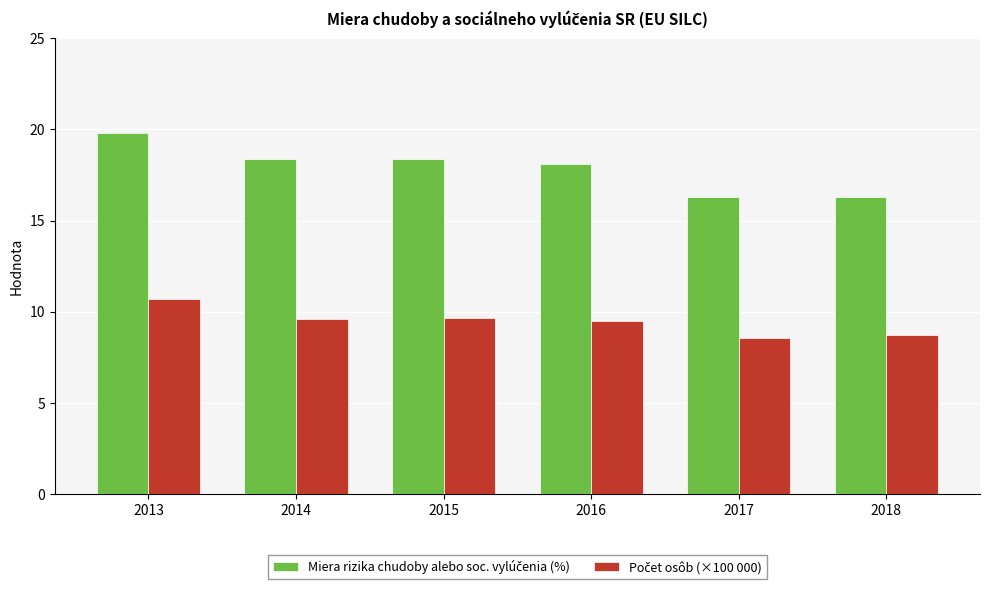

At how many categories does at least one series exceed 13?

6